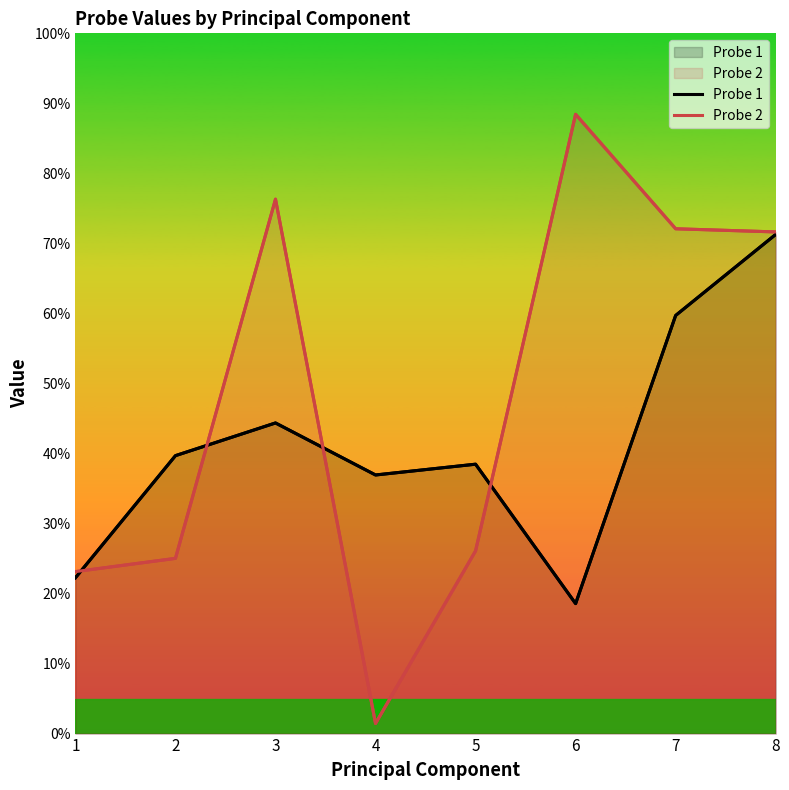

Which series ends up on top after the final intersection of Probe 2 and Probe 1?

Probe 2